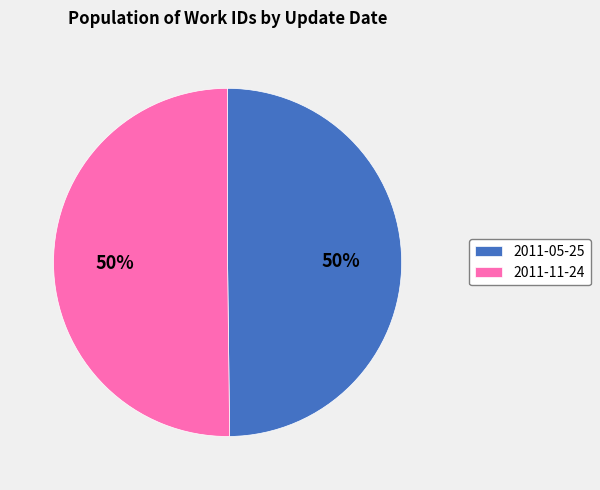

Count the number of slices in the pie.

2